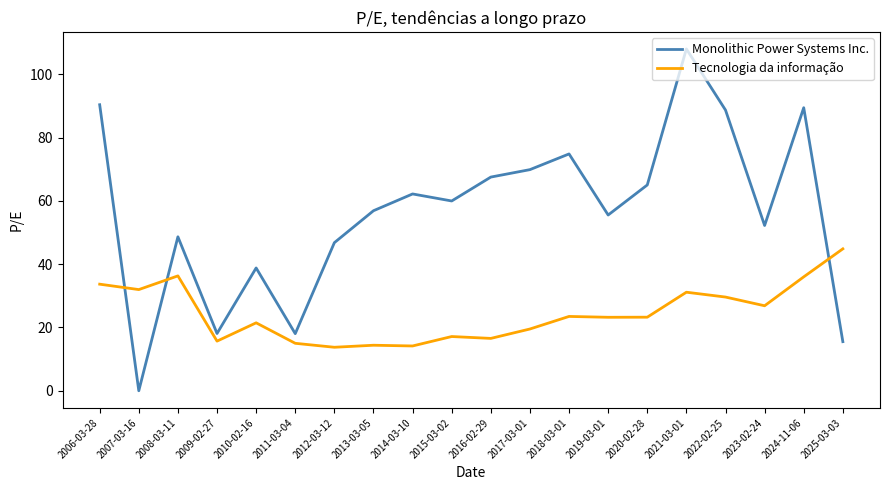

True or false: Tecnologia da informação has a value of 8.3 at 2011-03-04.

False